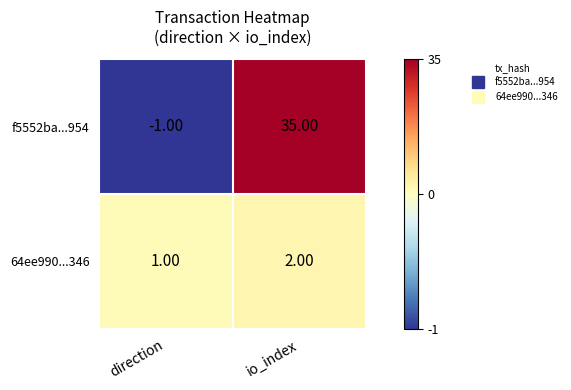

Rank the categories by f5552ba...954 value from lowest to highest.

direction, io_index